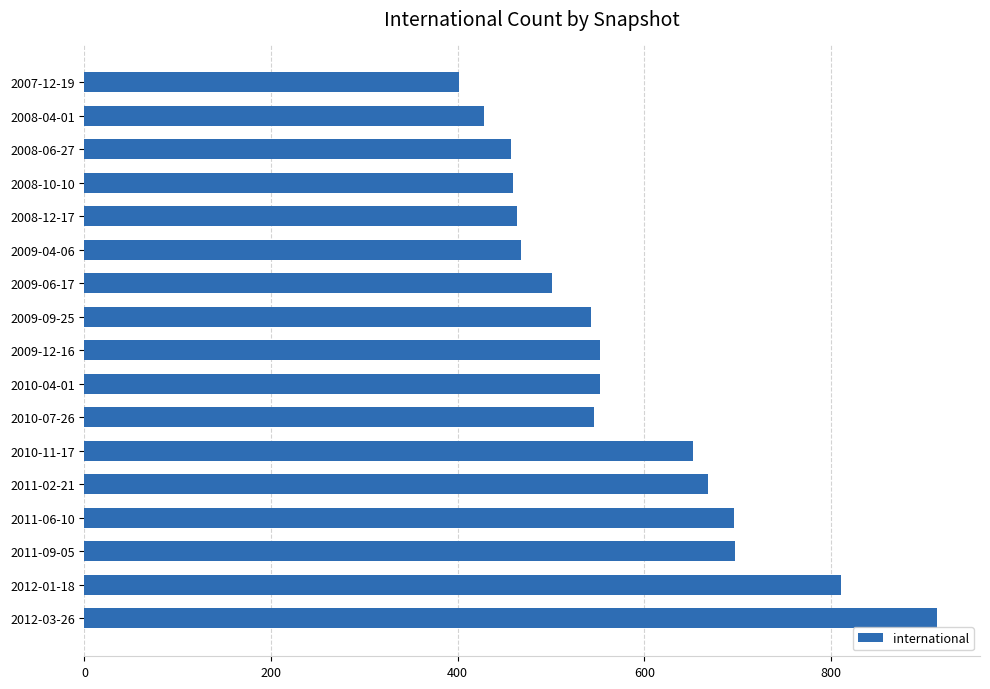

Between 2009-09-25 and 2008-06-27, which is larger?

2009-09-25